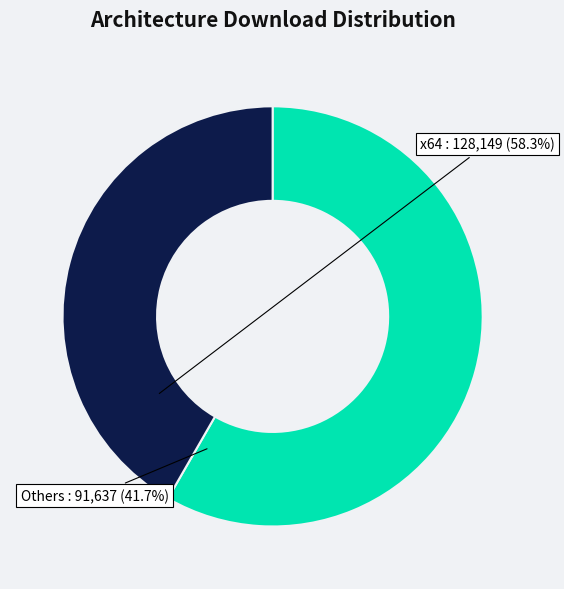

Between x64 and Others, which is larger?

x64